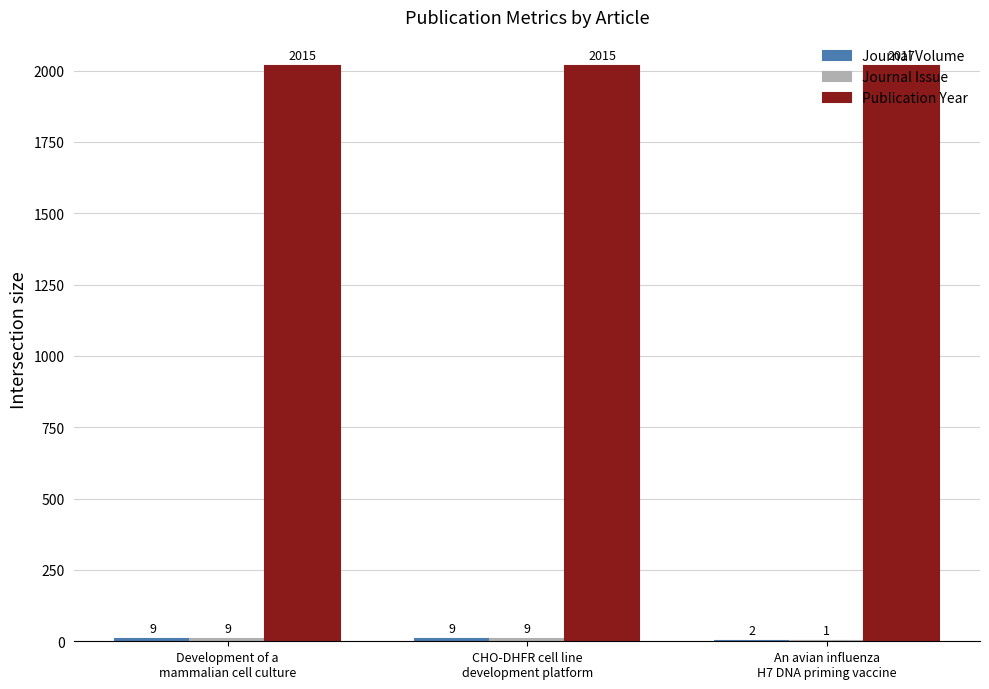

What is the sum of all Publication Year values?

6047